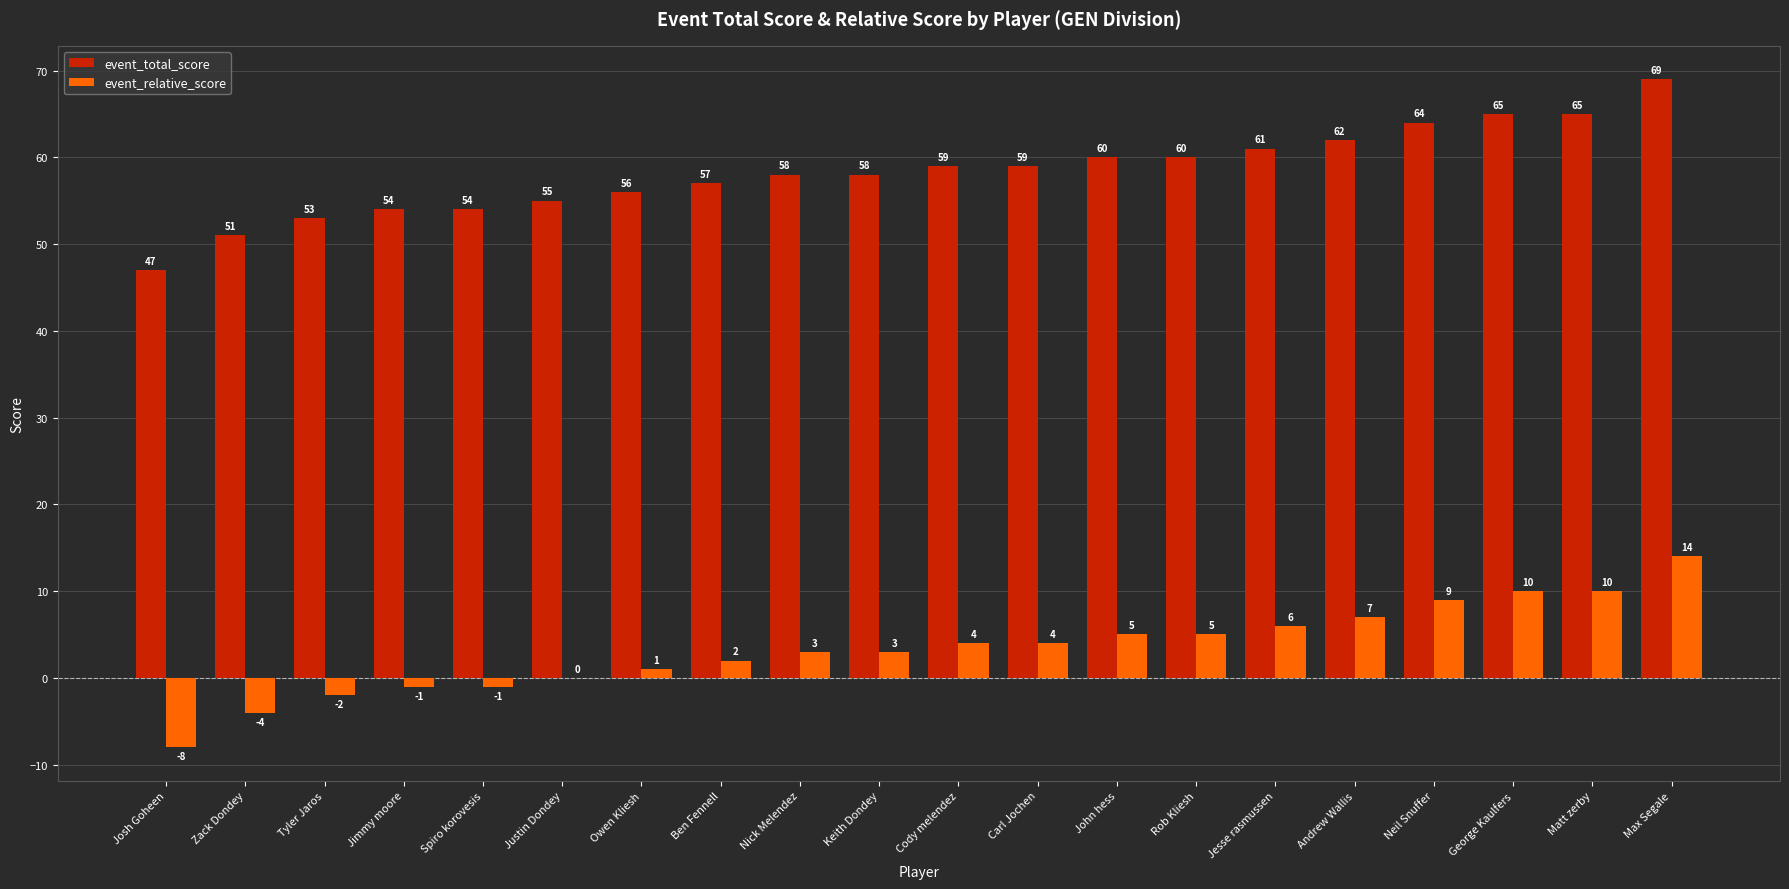

Read the event_relative_score value at Matt zerby.

10